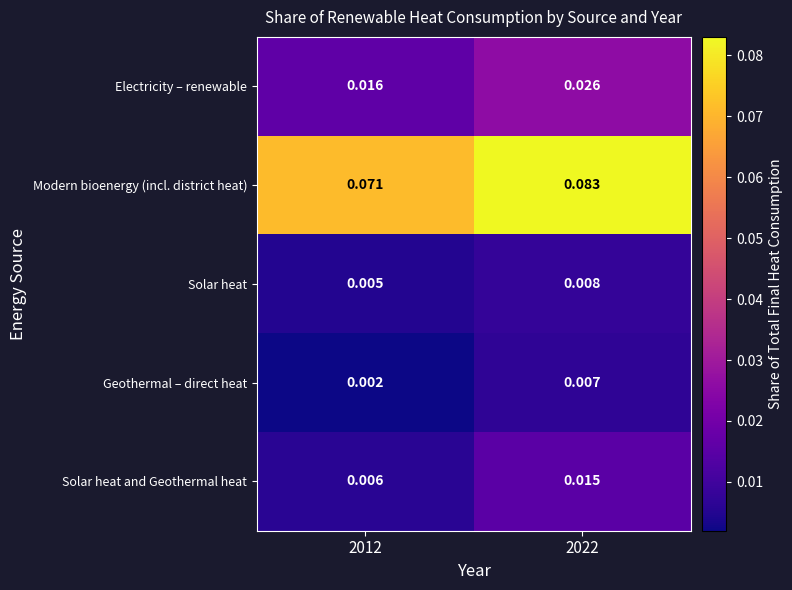

At which category does the chart reach its peak across all series?

2022